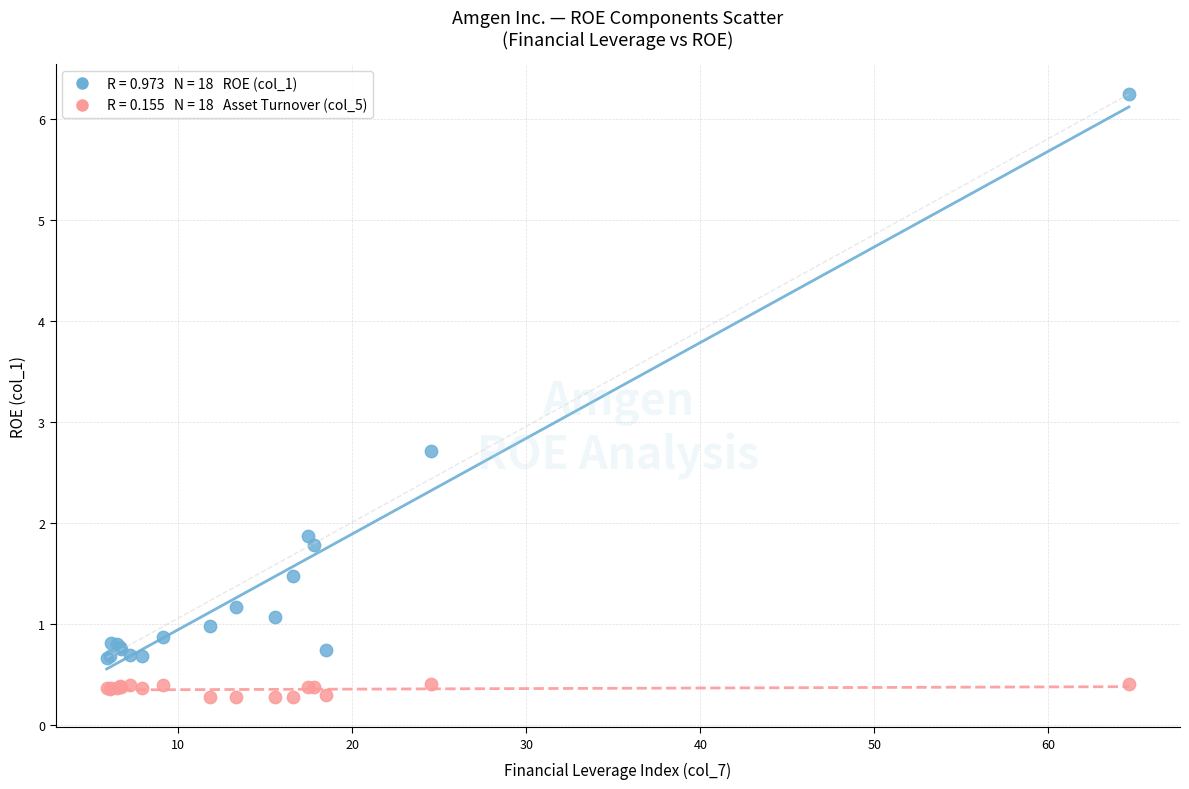

Across all series, what Y value is closest to 3?

2.7